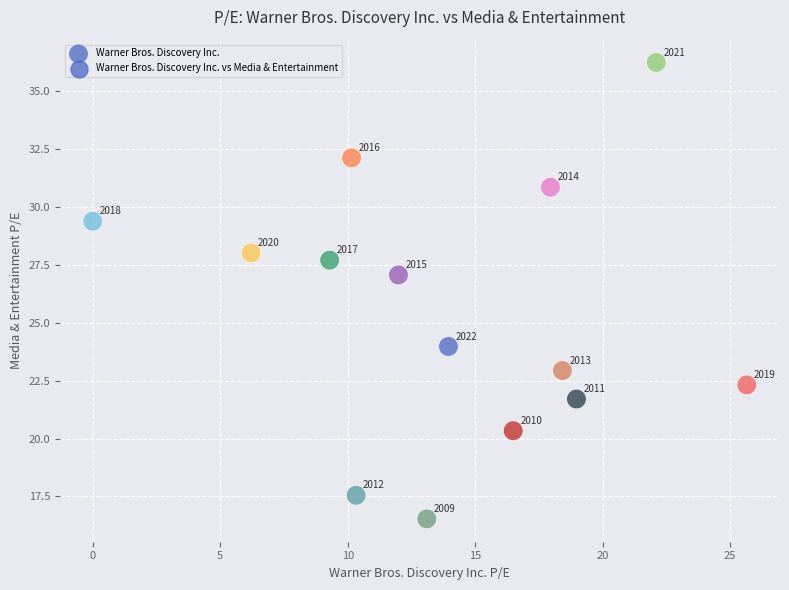

What is the range of X values (max minus min)?

25.6